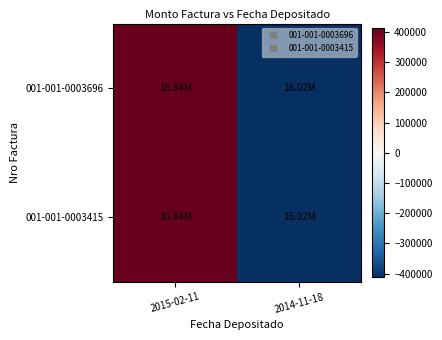

What is the minimum value shown in the chart?

-412777.5